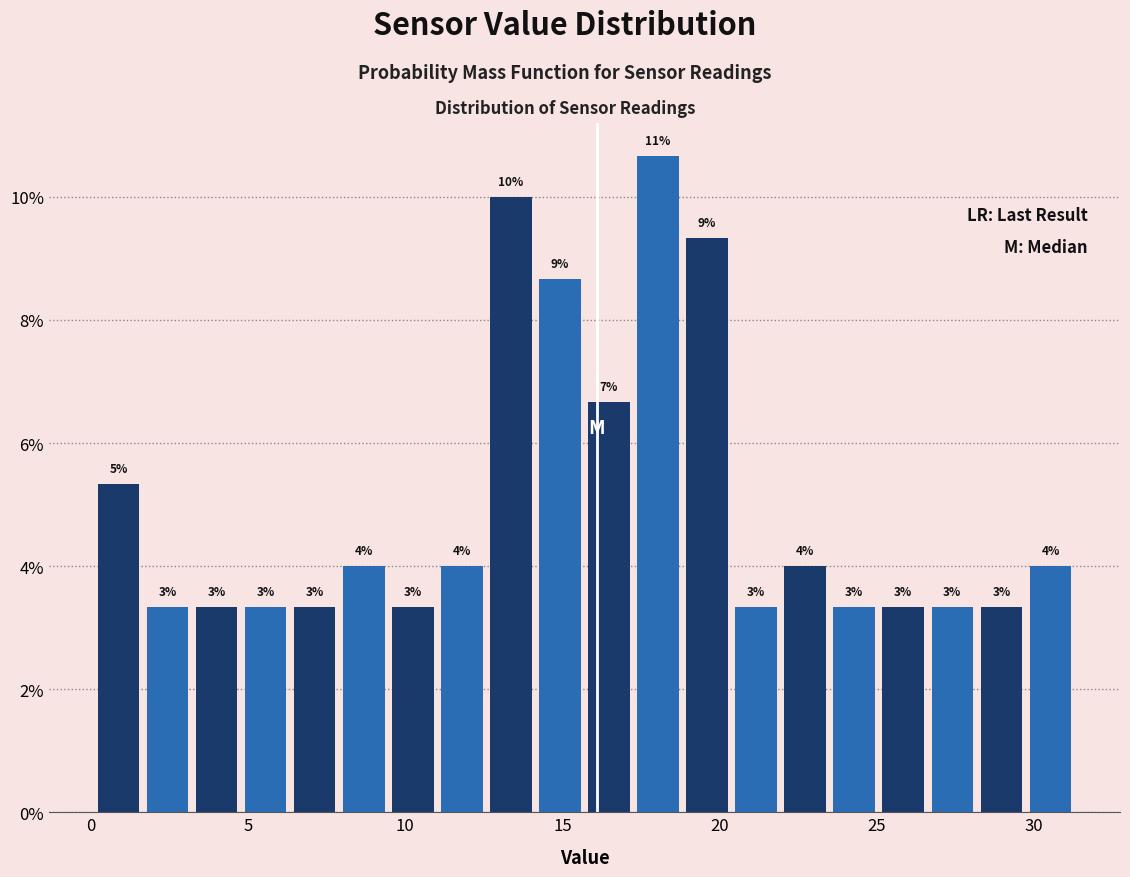

Around what value on the x-axis is the tallest bar? Give the approximate position of its centre, as read against the axis.

18.0